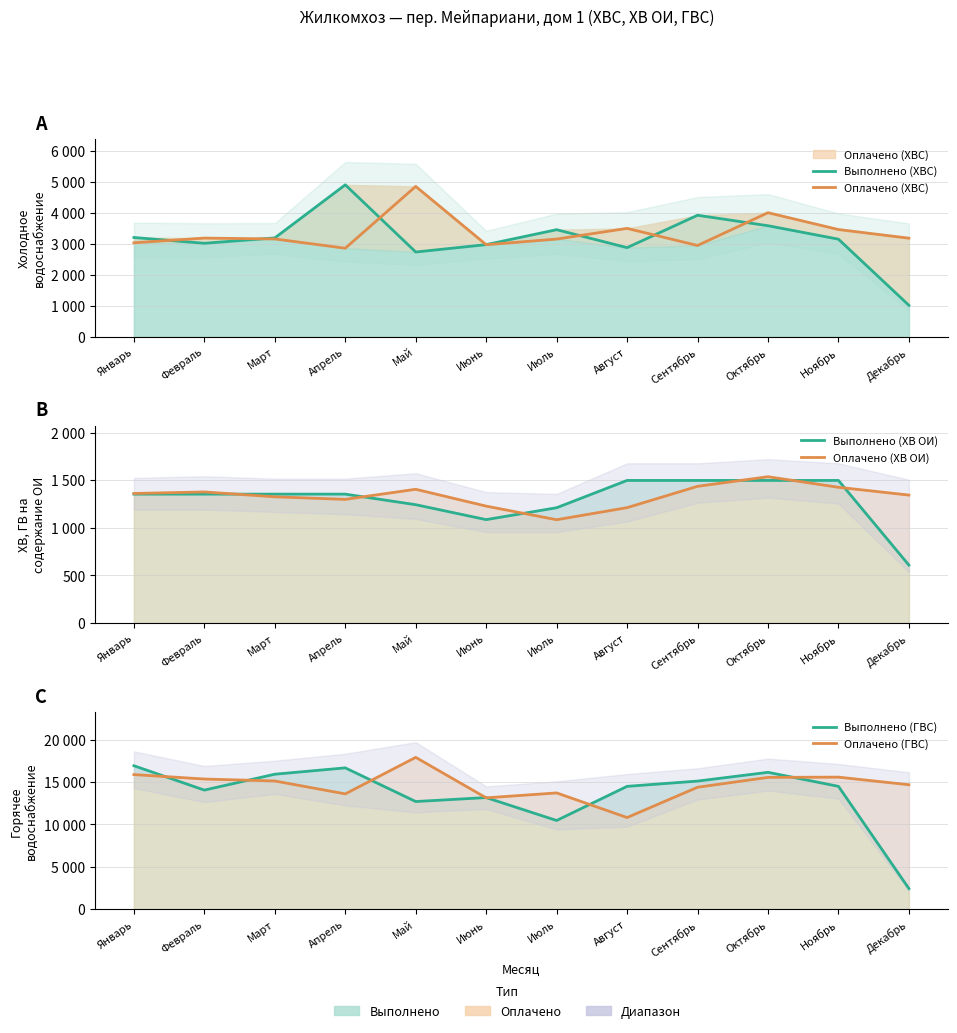

At which category does the chart reach its peak across all series?

Май